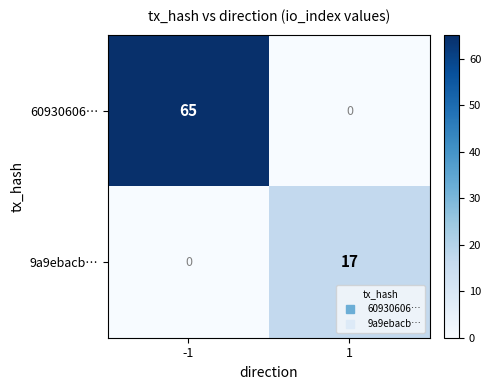

Reading right to left, list all the values displayed in this chart.

60930606…: 1=0	-1=65
9a9ebacb…: 1=17	-1=0